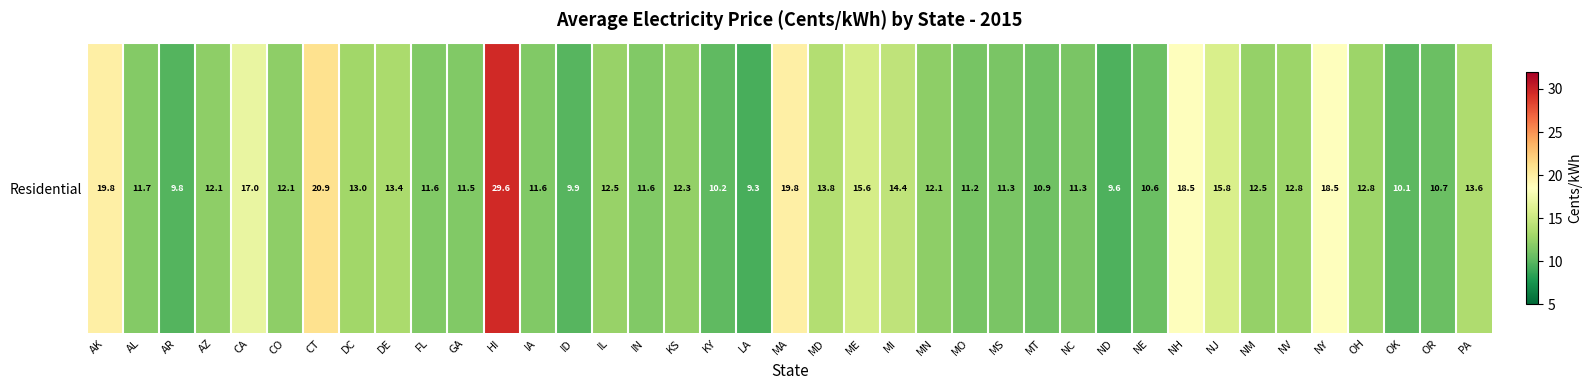

Reading right to left, what are all the values shown in this chart?

13.6	10.7	10.1	12.8	18.5	12.8	12.5	15.8	18.5	10.6	9.6	11.3	10.9	11.3	11.2	12.1	14.4	15.6	13.8	19.8	9.3	10.2	12.3	11.6	12.5	9.9	11.6	29.6	11.5	11.6	13.4	13.0	20.9	12.1	17.0	12.1	9.8	11.7	19.8